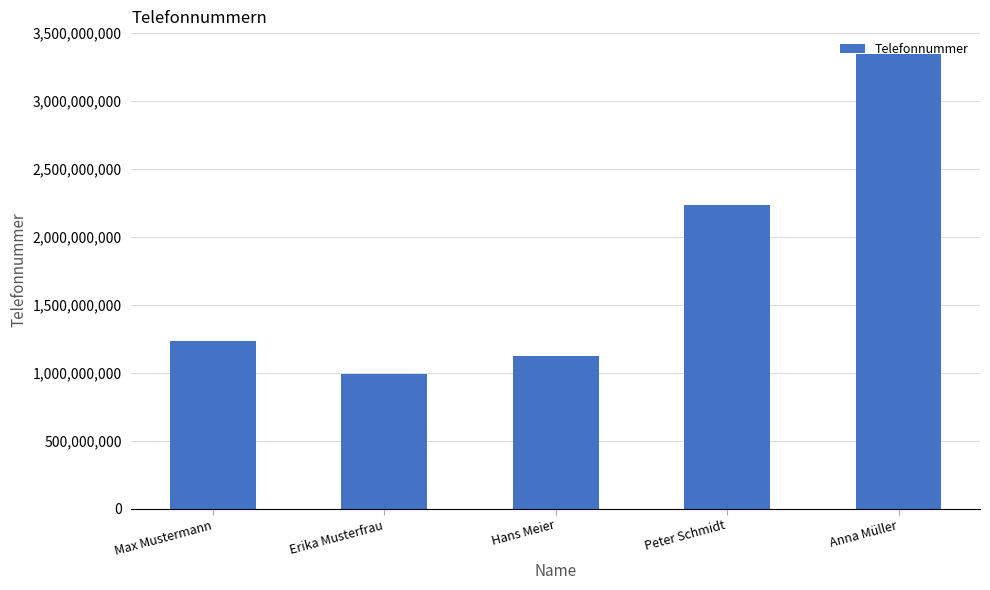

The value at Erika Musterfrau is 262160447. True or false?

False